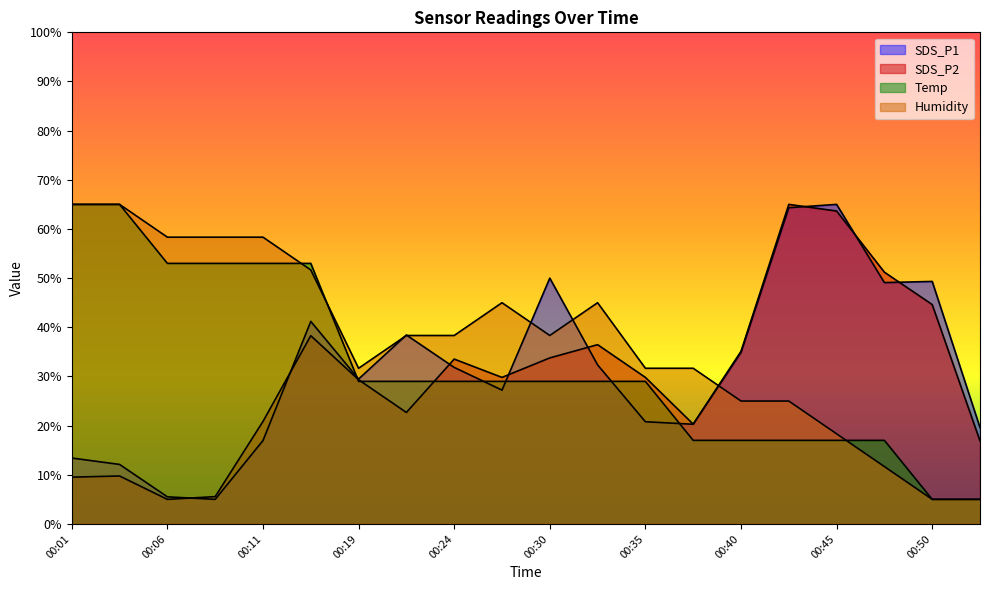

What is the difference between the Temp values at 00:32 and 00:38?

12.0